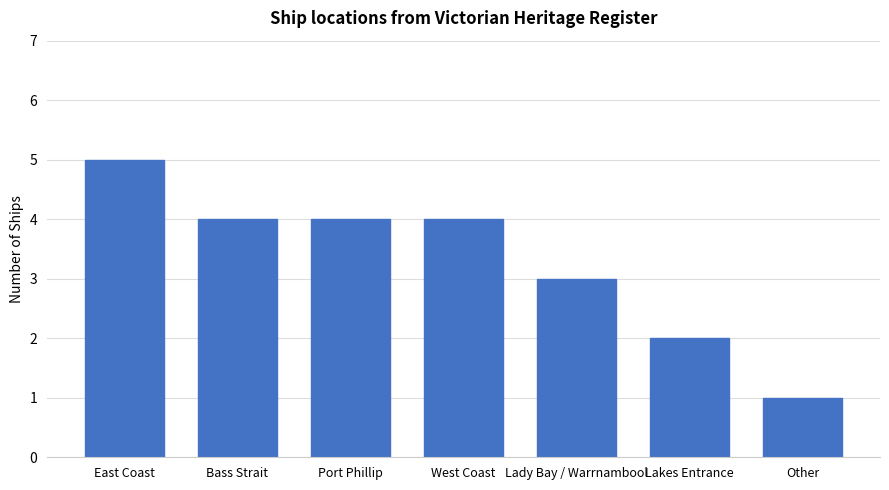

What is the label of the 7th bar from the right?

East Coast